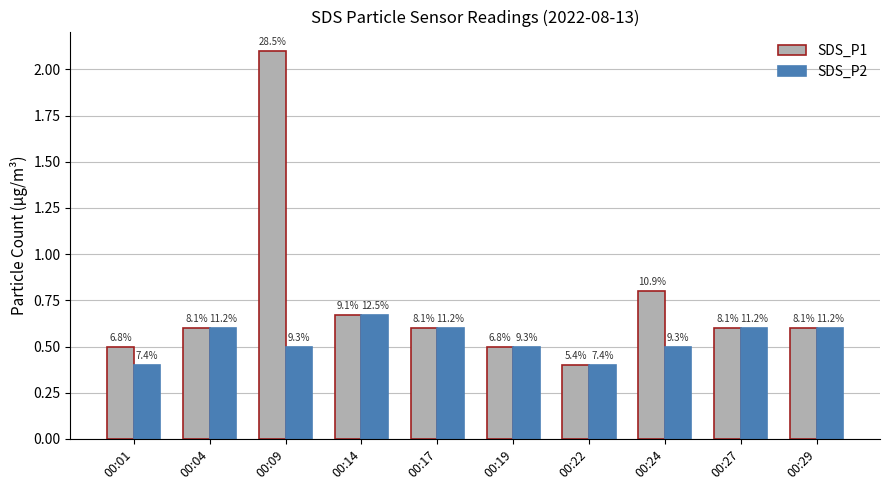

At which label does SDS_P2 reach its peak?

00:14